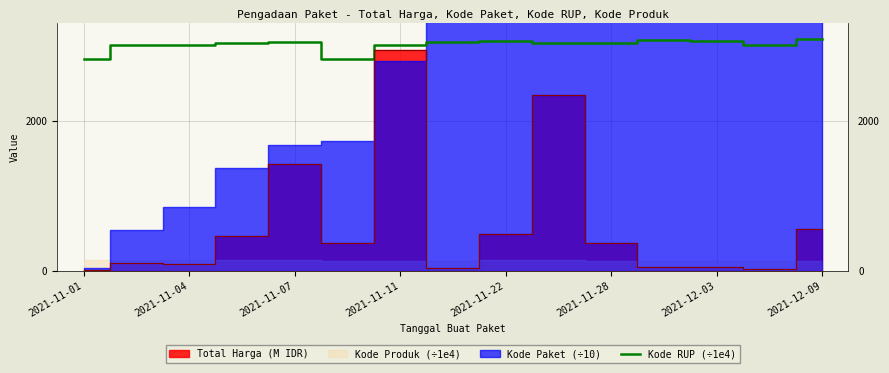

What is the highest value of the Kode RUP (÷1e4) series?

3085.3